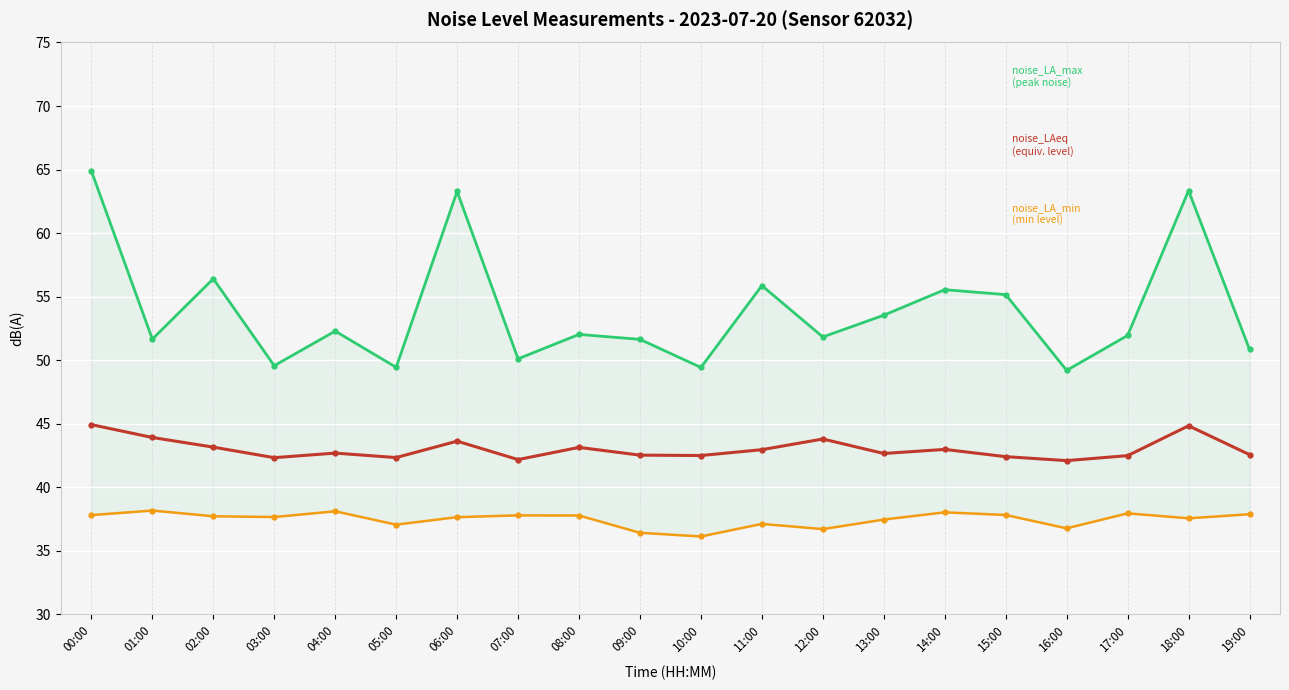

At which label is noise_LAeq closest to 43?

14:00